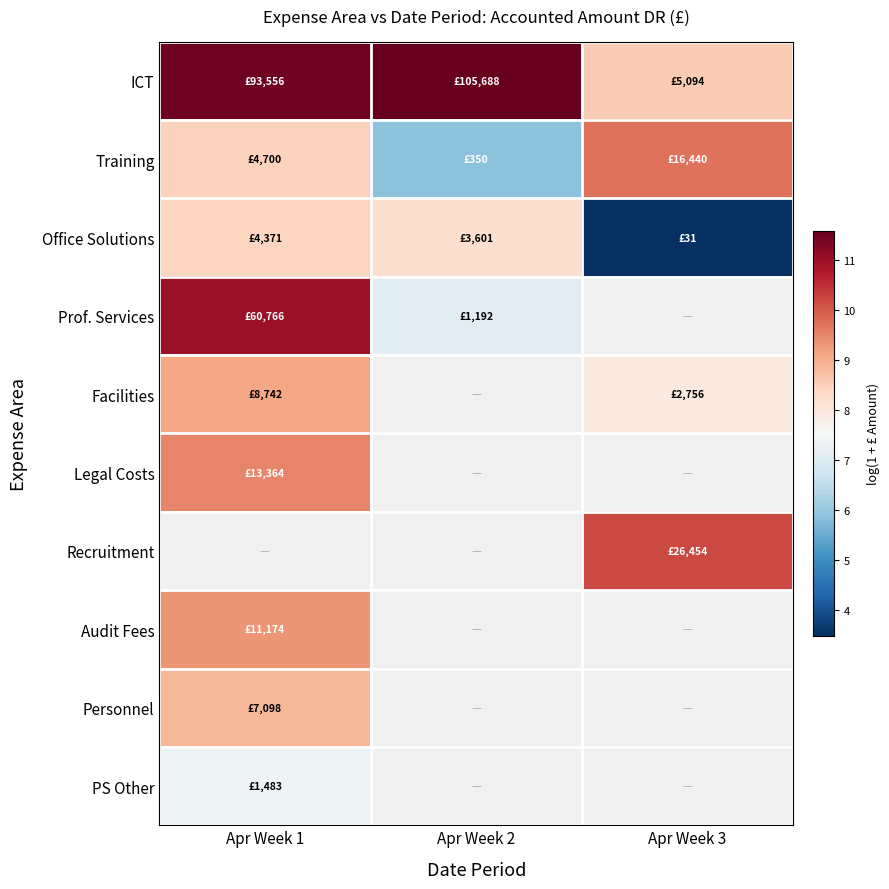

Which category has the lowest value in the Audit Fees series?

Apr Week 1